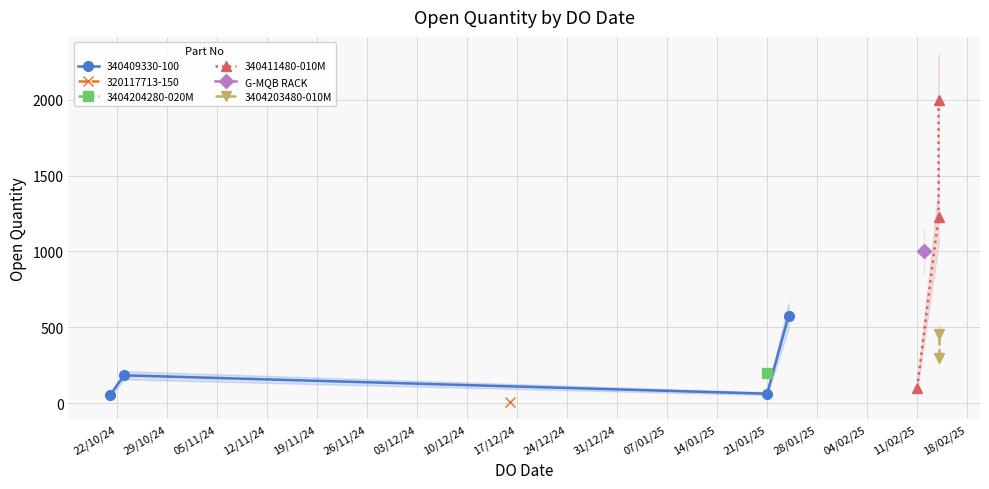

What is the ratio of the value at 23/10/2024 to the value at 16/12/2024?

22.9